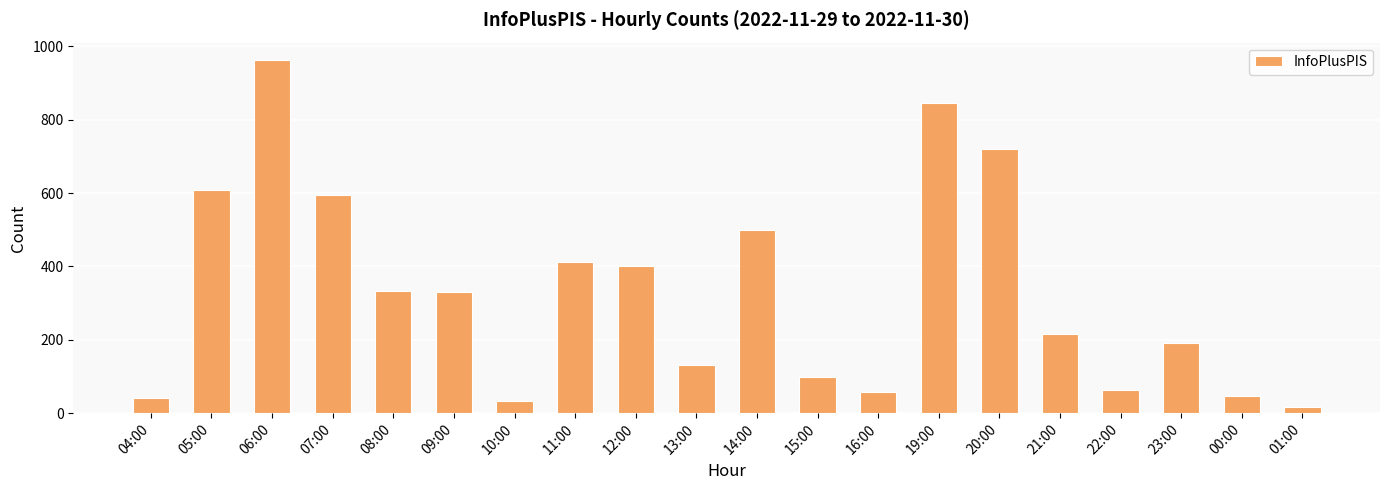

What is the difference between the values at 14:00 and 13:00?

366